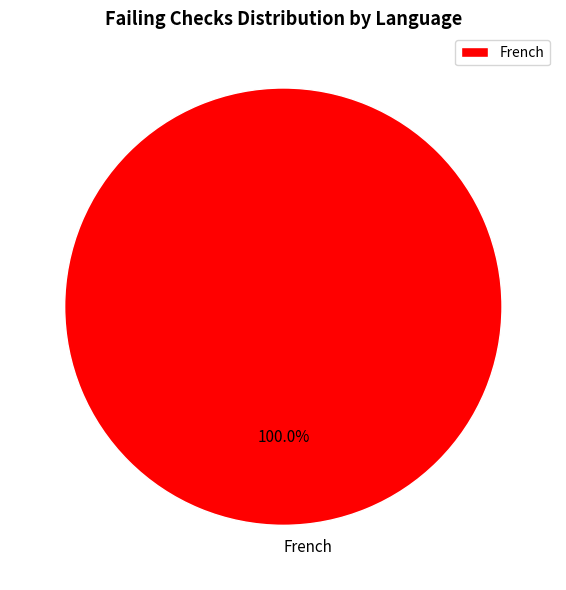

Does any single category account for the majority?

Yes